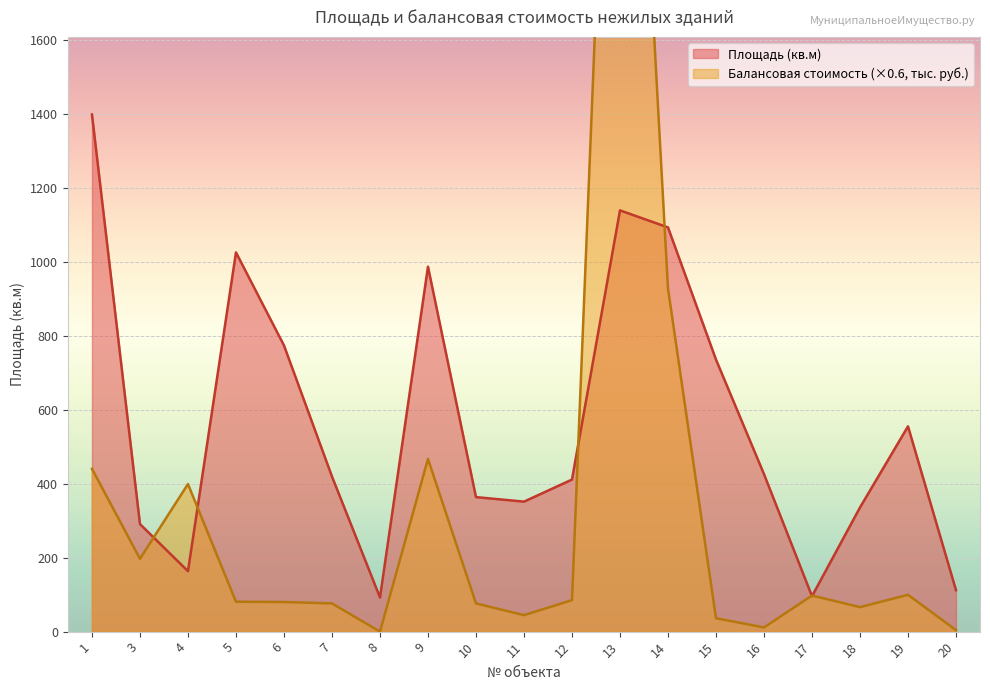

The value of Площадь (кв.м) at 14 is 1689.9. True or false?

False